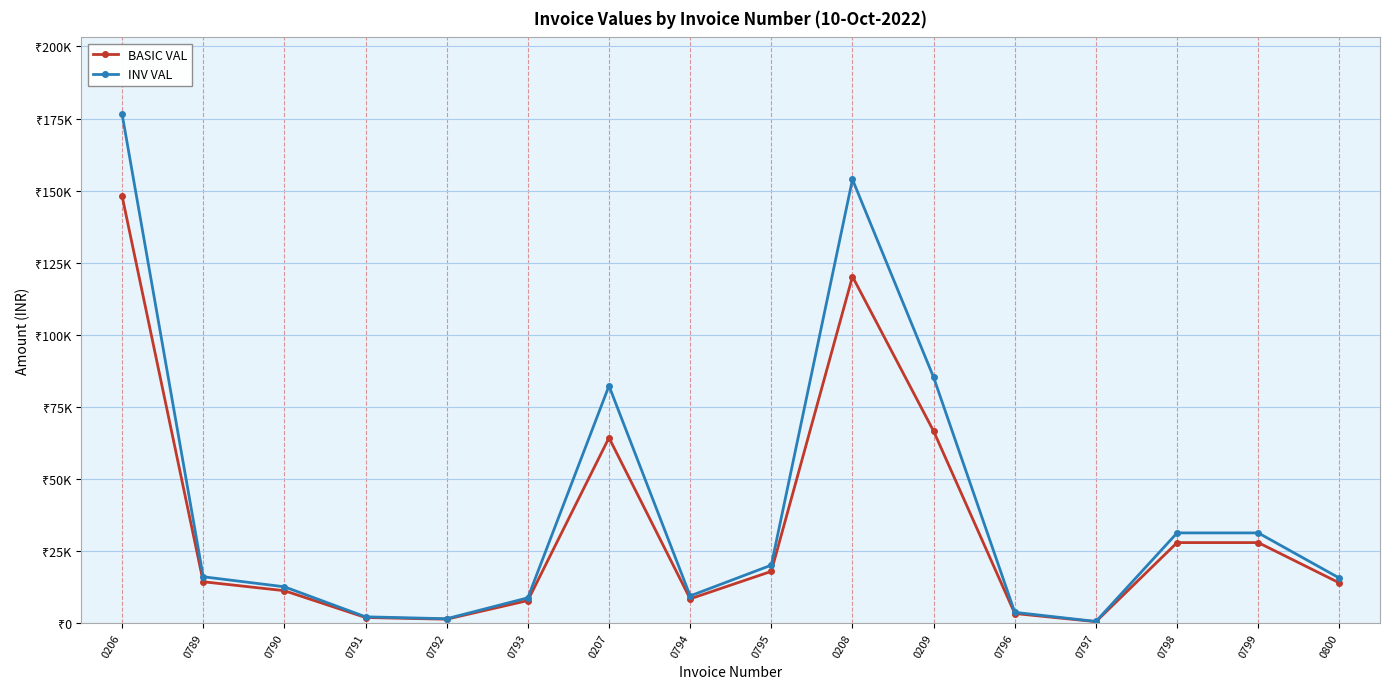

What is the difference between the maximum and minimum values in the BASIC VAL series?

147635.0